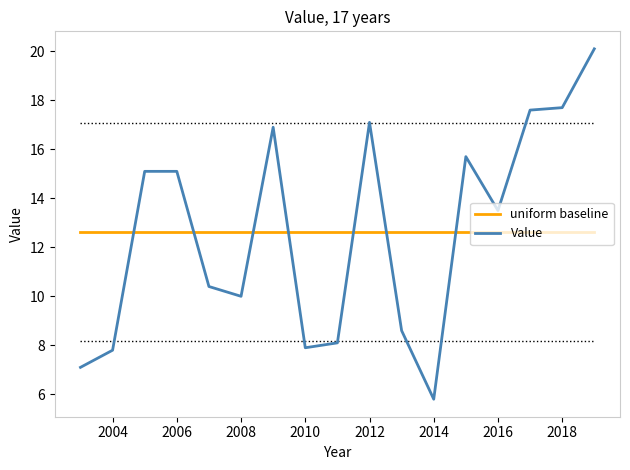

How many categories are shown in the chart?

17